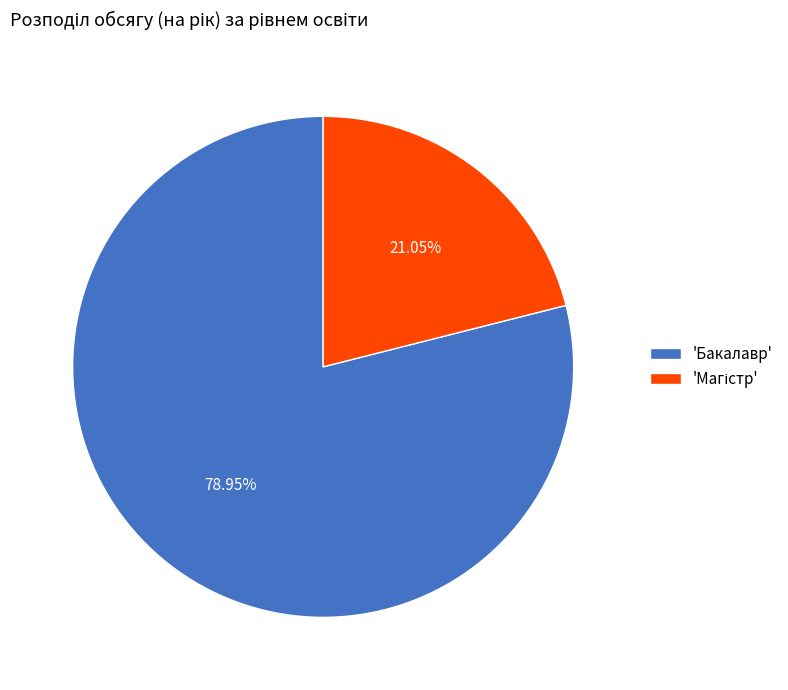

Is there any slice that represents more than half of the pie?

Yes